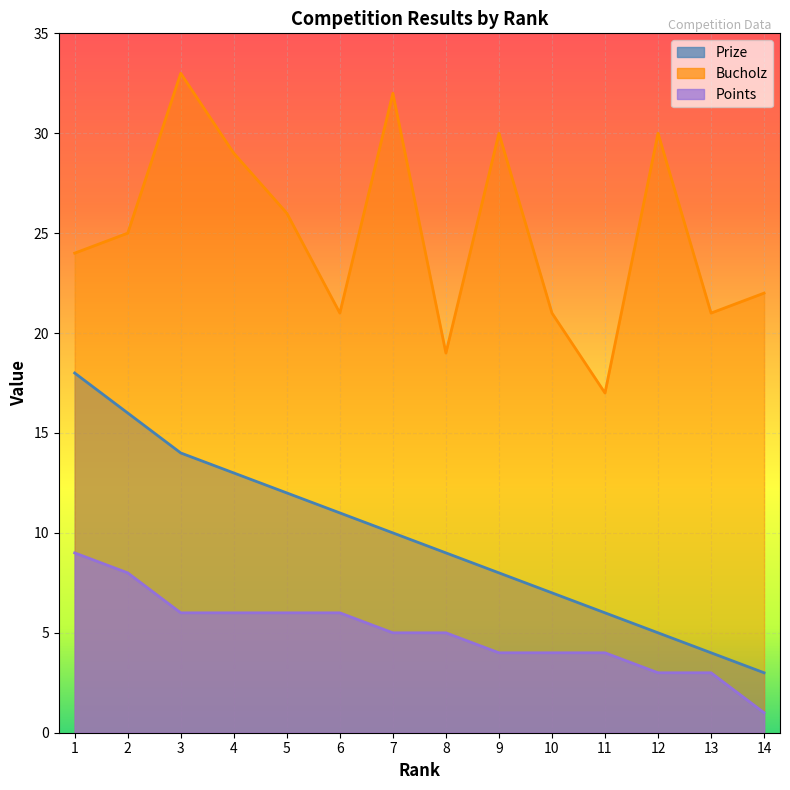

List the labels in order of Prize value, smallest first.

14, 13, 12, 11, 10, 9, 8, 7, 6, 5, 4, 3, 2, 1